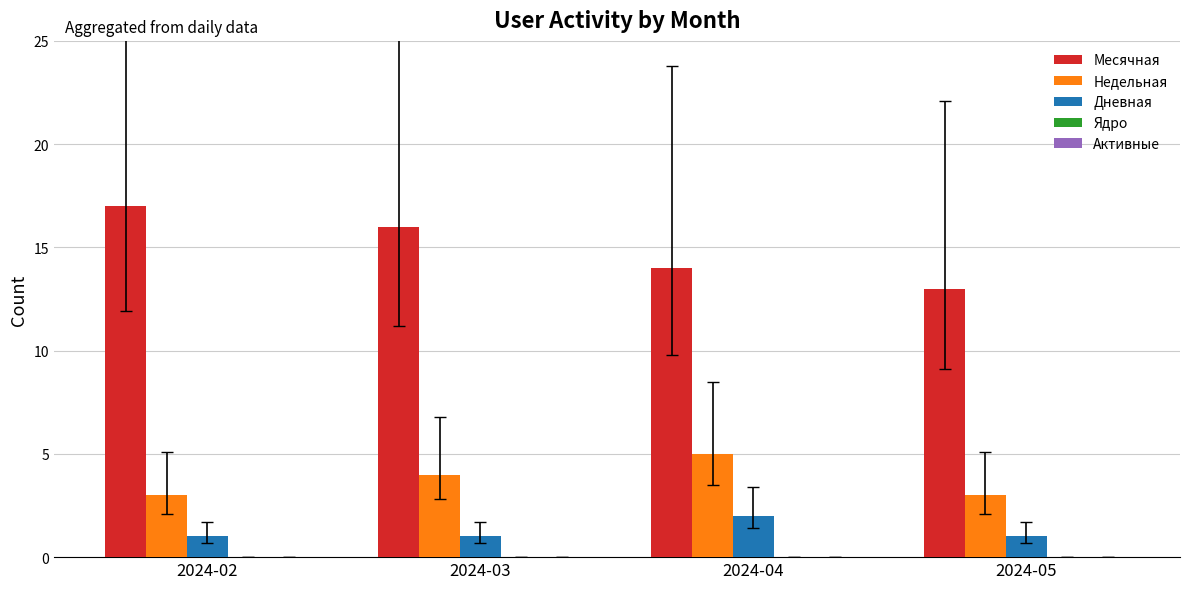

What is the maximum value shown in the chart?

17